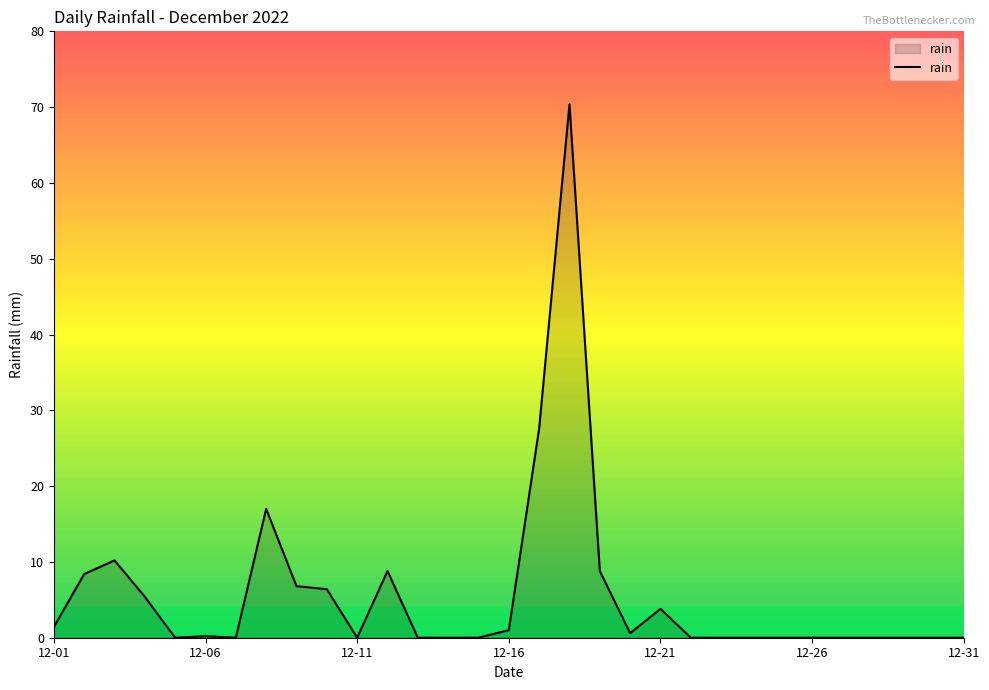

What is the greatest value displayed?

70.4